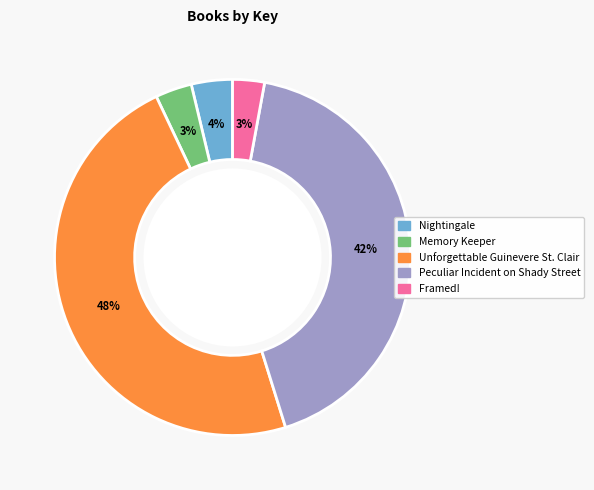

True or false: Framed! accounts for 11% of the total.

False